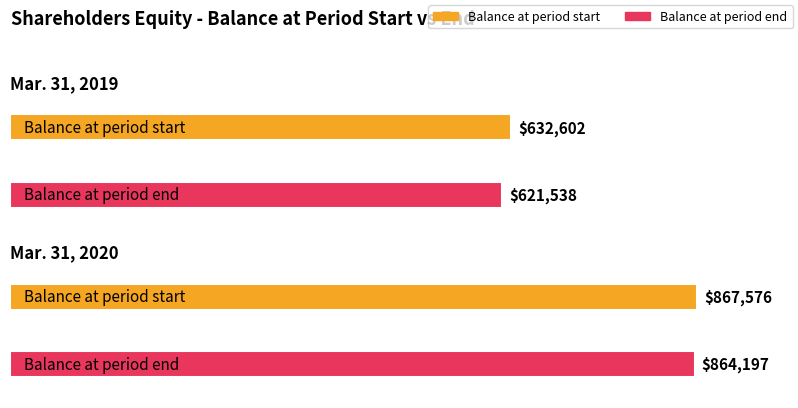

Which series has the largest total across all categories?

Balance at period start